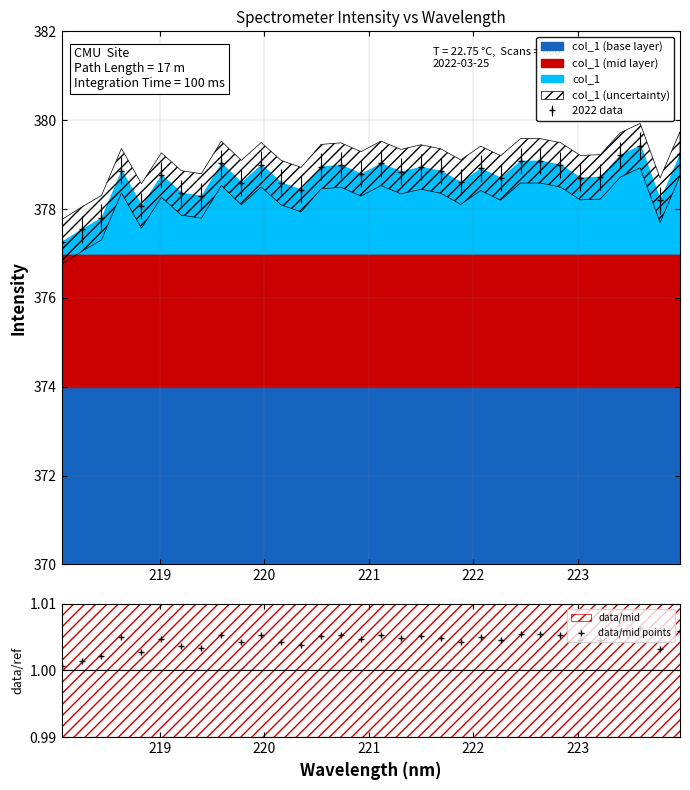

Does the chart have visible grid lines?

Yes